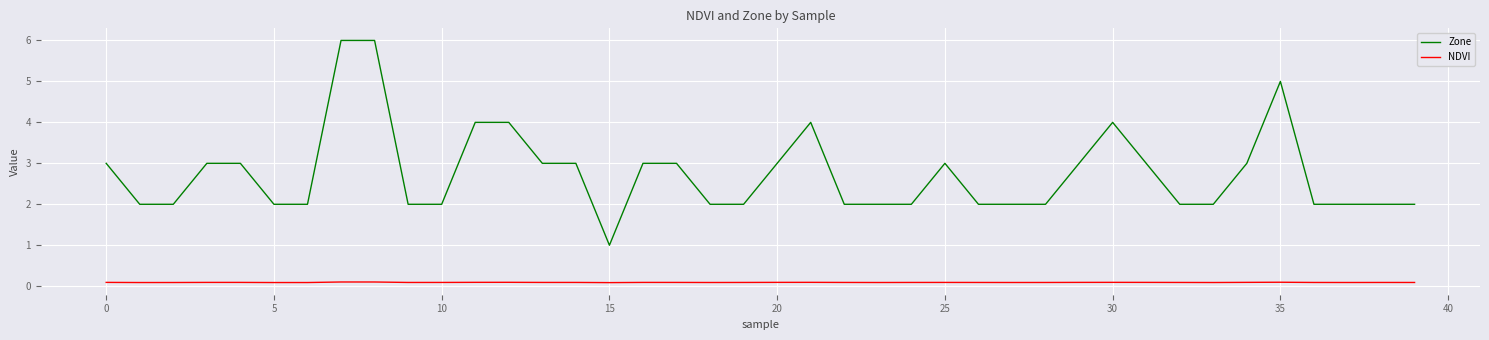

What is the greatest value displayed?

6.0